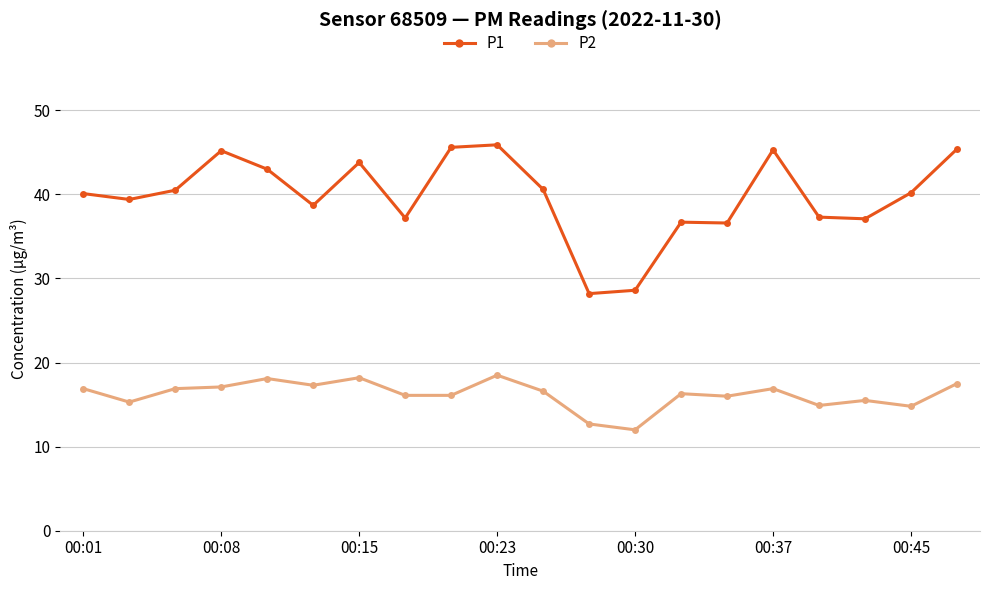

What is the difference between the second highest and second lowest values in the P2 series?

5.5